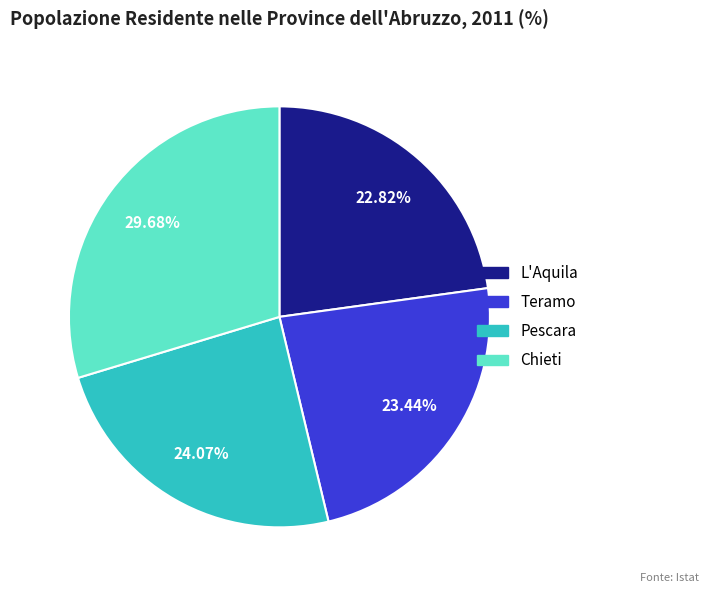

What percentage is the Teramo slice, to the nearest percent?

23%